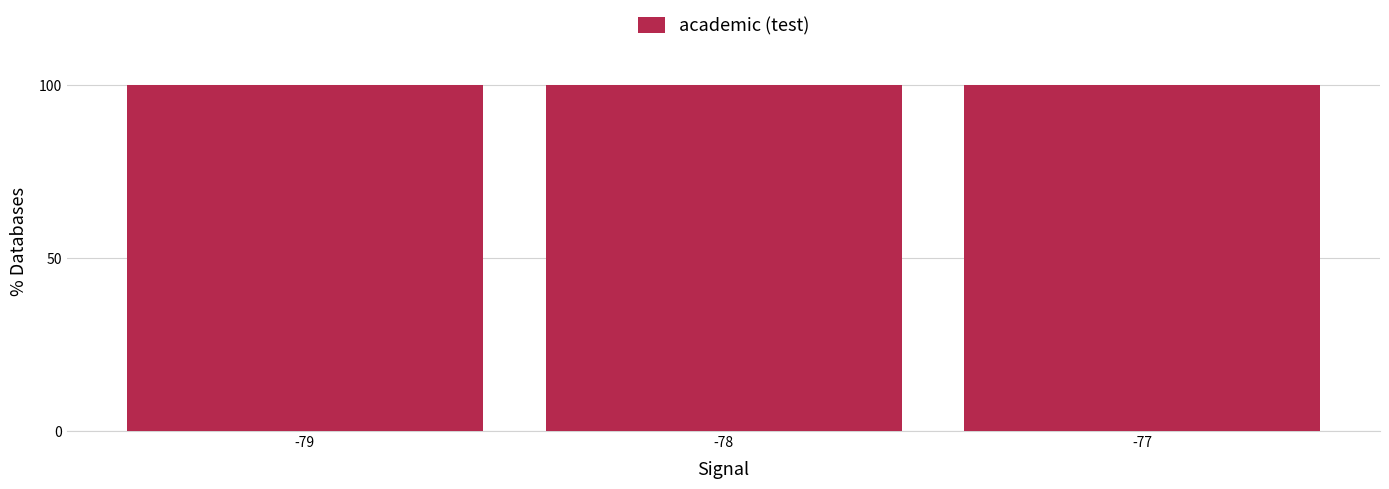

How many categories are shown in the chart?

3